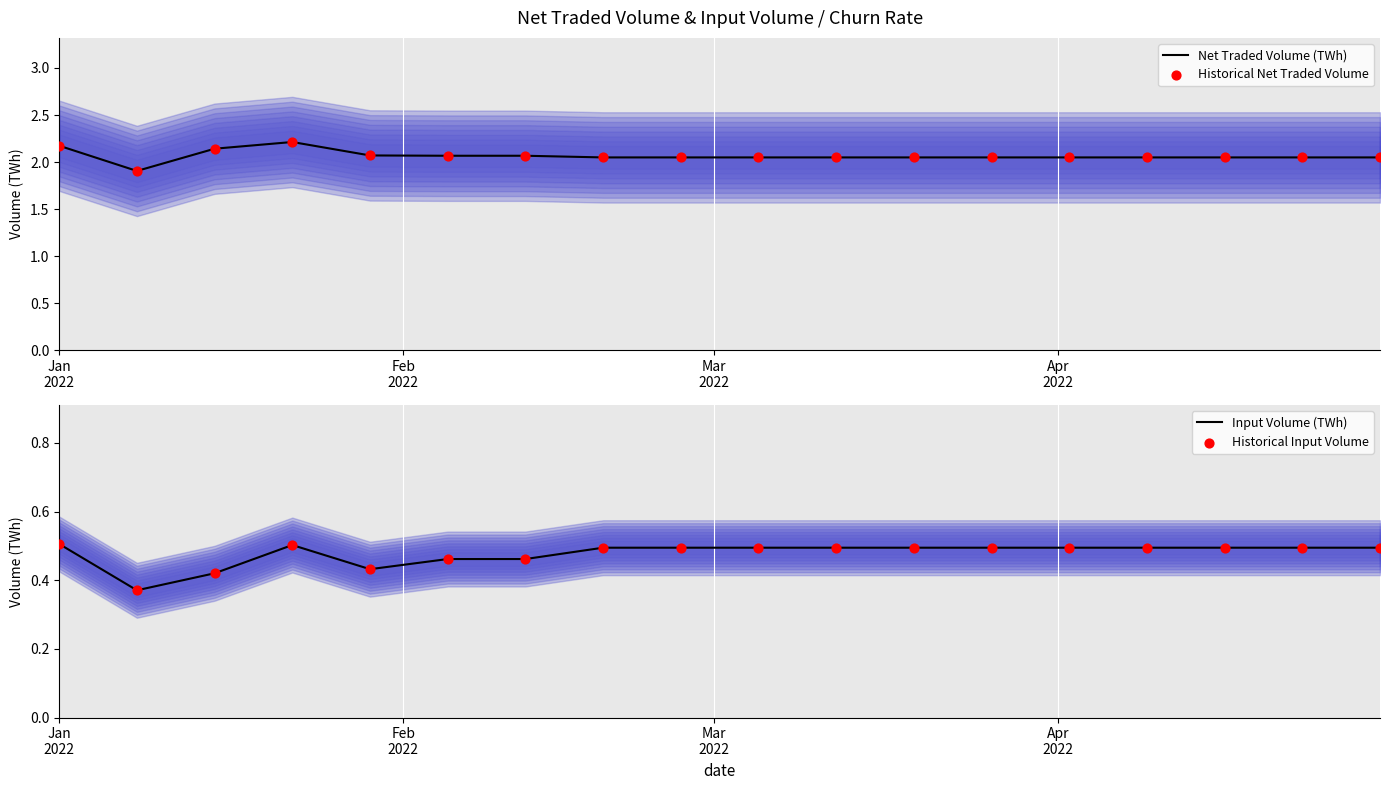

Which series contains the lowest Y value?

Input Volume (TWh)